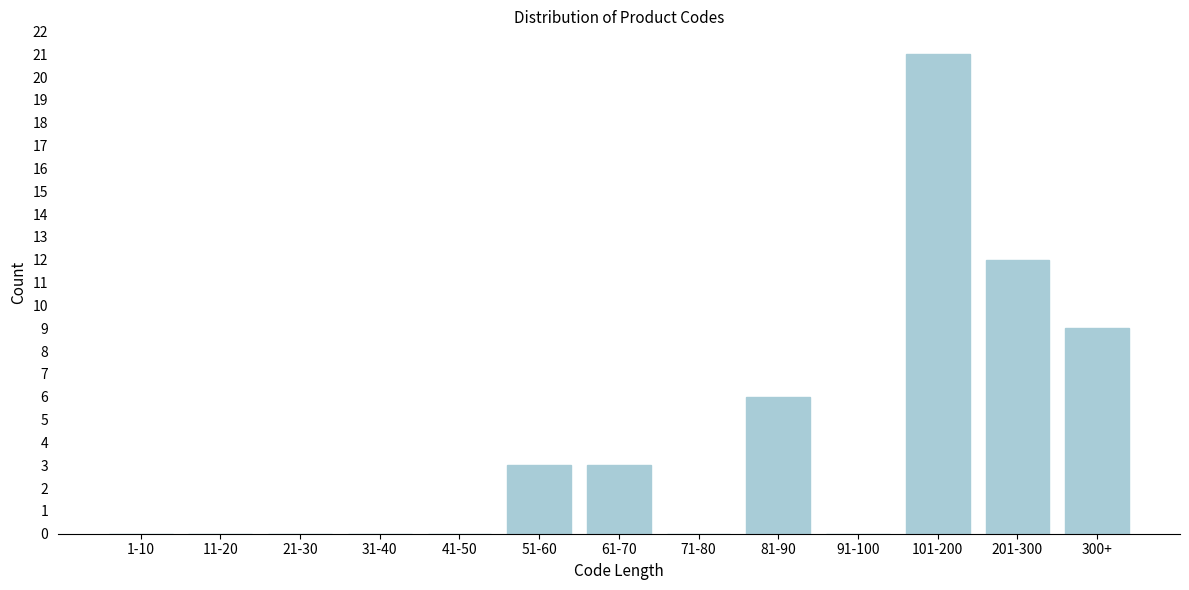

Reading left to right, transcribe all the data shown in this chart.

1-10=0	11-20=0	21-30=0	31-40=0	41-50=0	51-60=3	61-70=3	71-80=0	81-90=6	91-100=0	101-200=21	201-300=12	300+=9